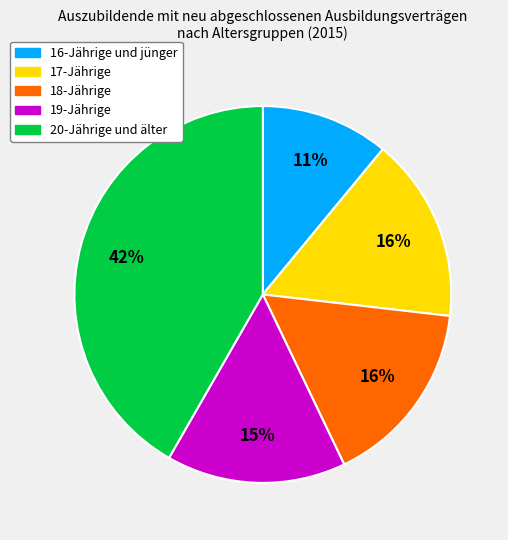

Approximately how many times larger is the value at 18-Jährige compared to 17-Jährige?

1.0